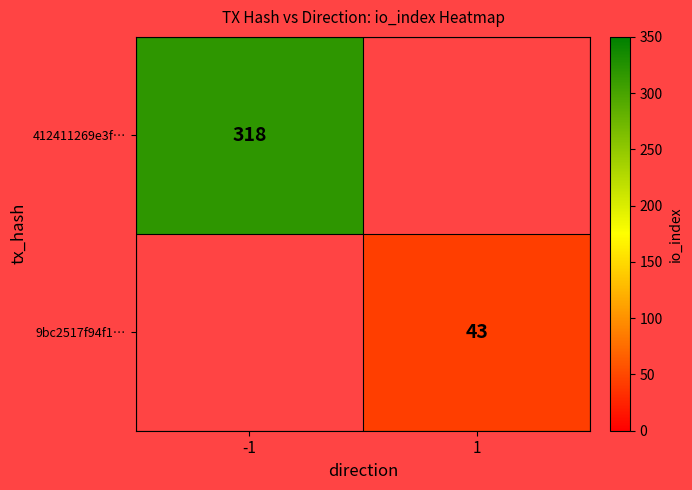

The 412411269e3f… series shows 480 at -1. True or false?

False